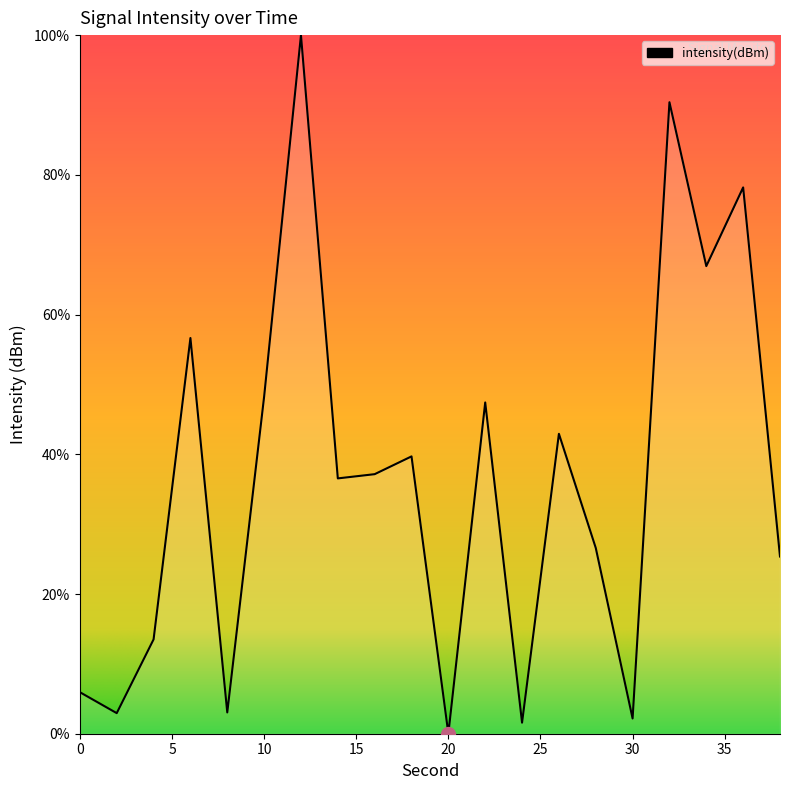

What is the greatest value displayed?

100.0